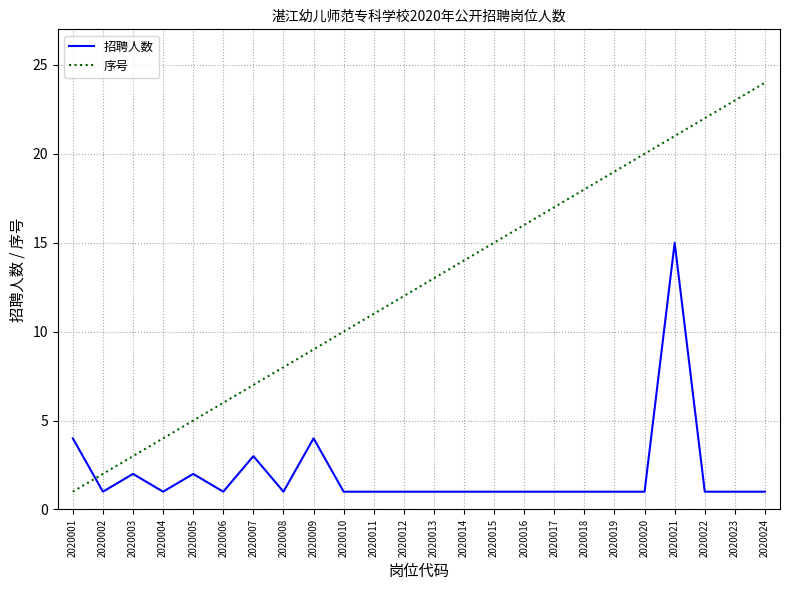

Between 2020014 and 2020018, which series saw the biggest shift?

序号